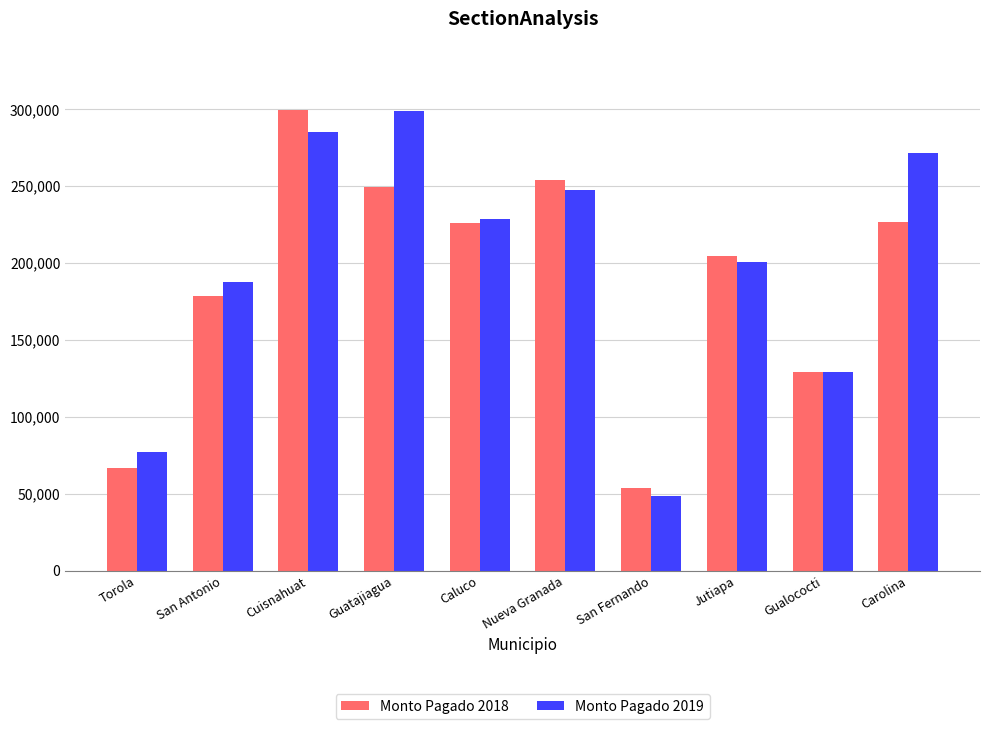

What are all the series names shown in the legend?

Monto Pagado 2018, Monto Pagado 2019